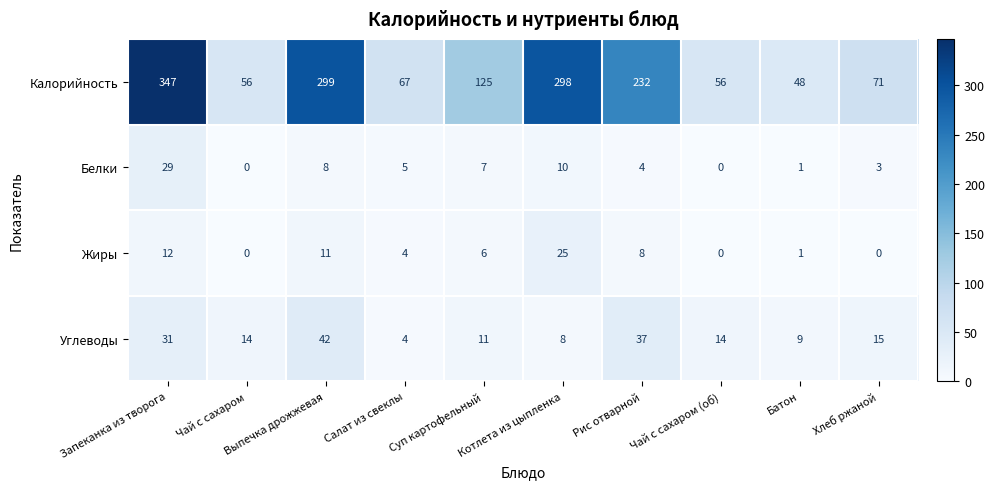

Rank the series at Рис отварной from lowest to highest value.

Белки, Жиры, Углеводы, Калорийность